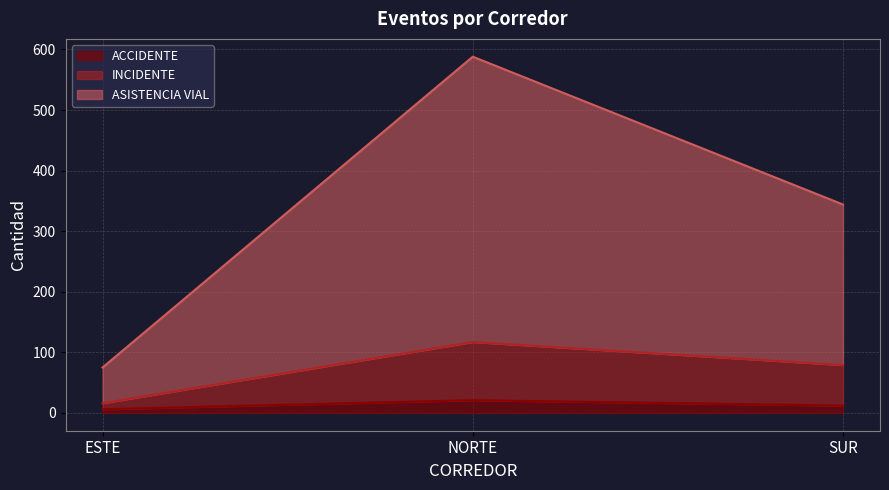

Which label corresponds to the largest value in the chart?

NORTE